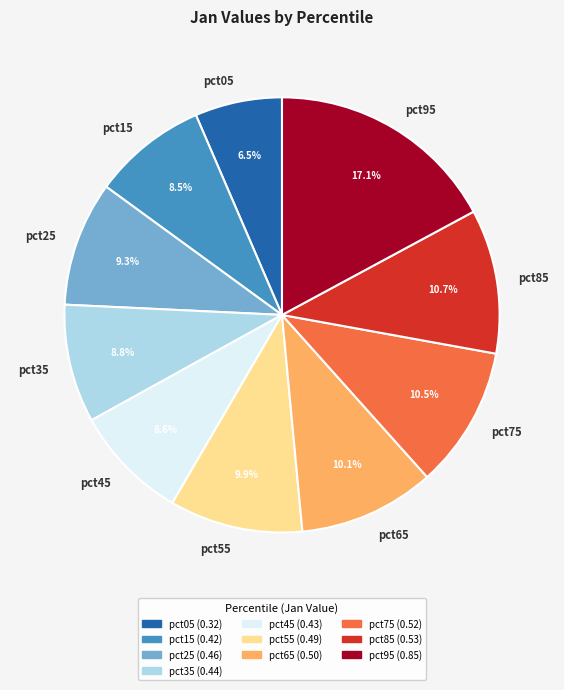

How many slices are in this pie chart?

10